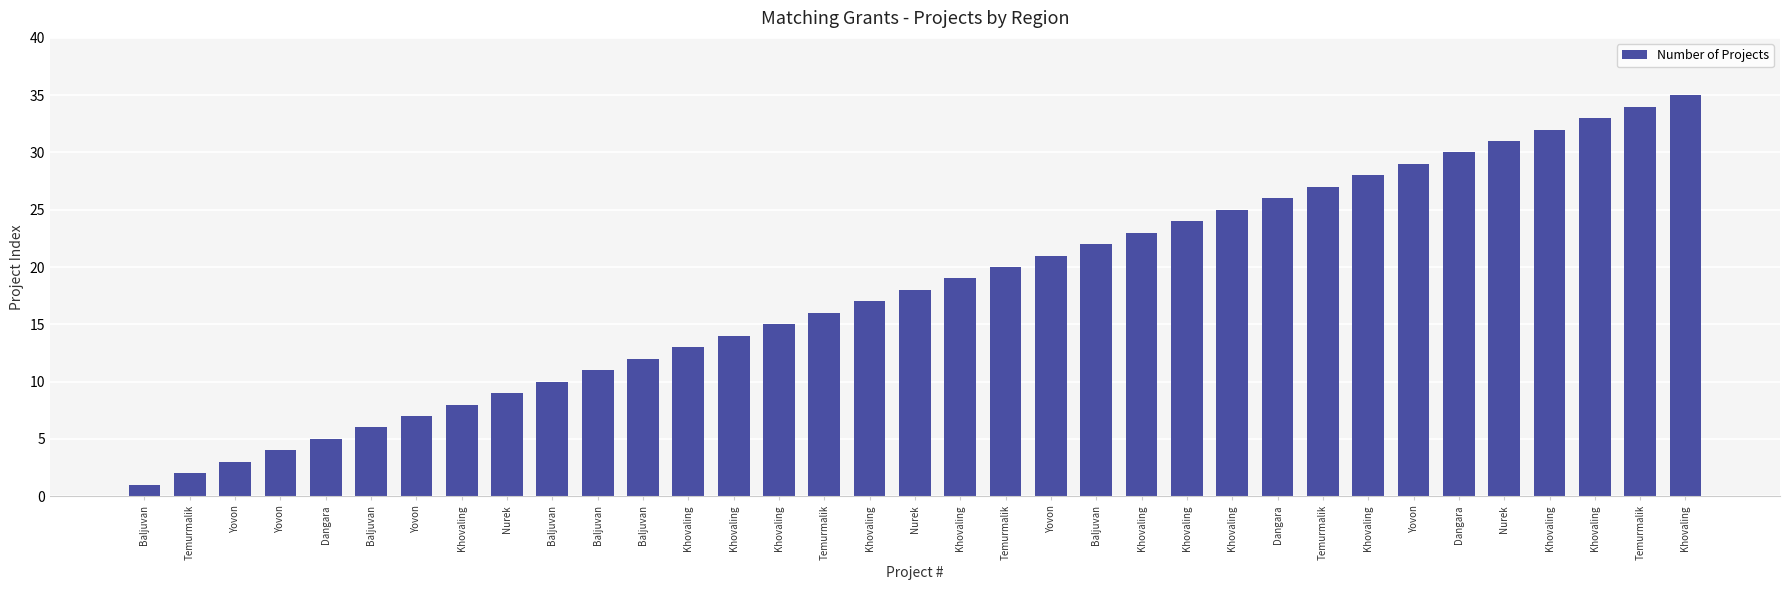

List the labels in order of value, largest first.

Khovaling, Temurmalik, Khovaling, Khovaling, Nurek, Dangara, Yovon, Khovaling, Temurmalik, Dangara, Khovaling, Khovaling, Khovaling, Baljuvan, Yovon, Temurmalik, Khovaling, Nurek, Khovaling, Temurmalik, Khovaling, Khovaling, Khovaling, Baljuvan, Baljuvan, Baljuvan, Nurek, Khovaling, Yovon, Baljuvan, Dangara, Yovon, Yovon, Temurmalik, Baljuvan